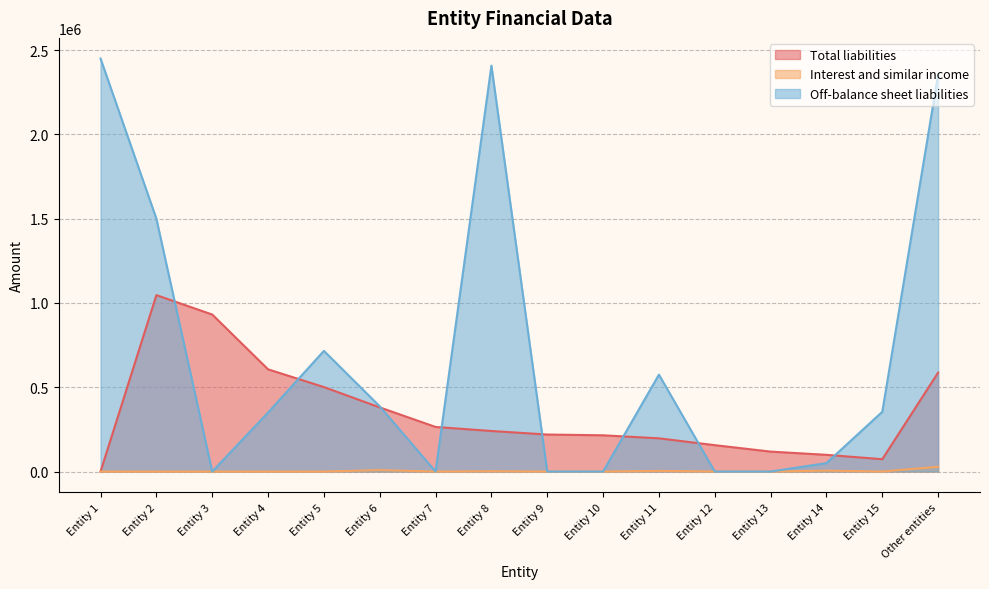

How many interior local peaks does the Interest and similar income series have?

6